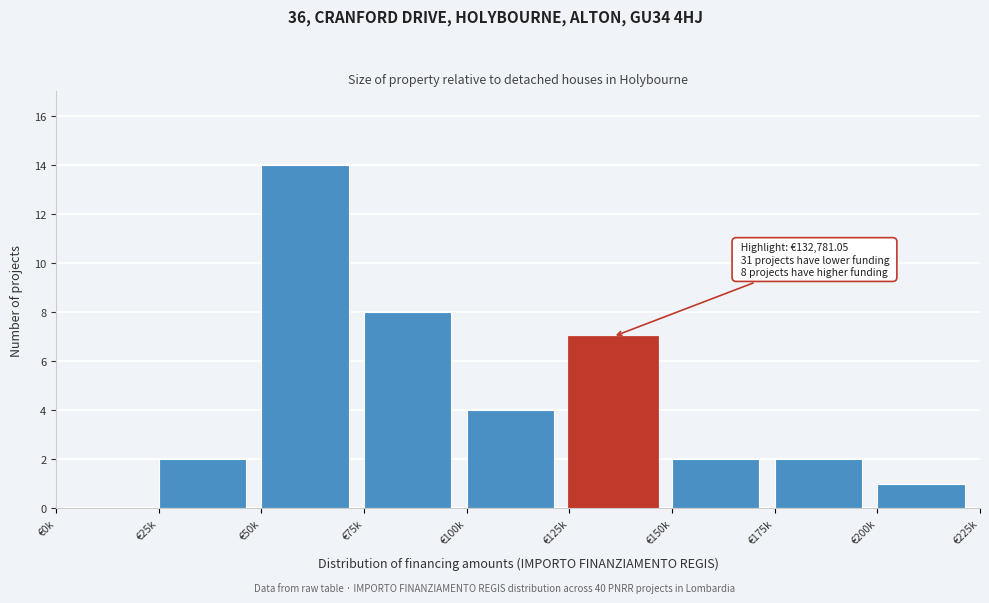

Reading left to right, what are all the values shown in this chart?

€0k=0	€25k=2	€50k=14	€75k=8	€100k=4	€125k=7	€150k=2	€175k=2	€200k=1